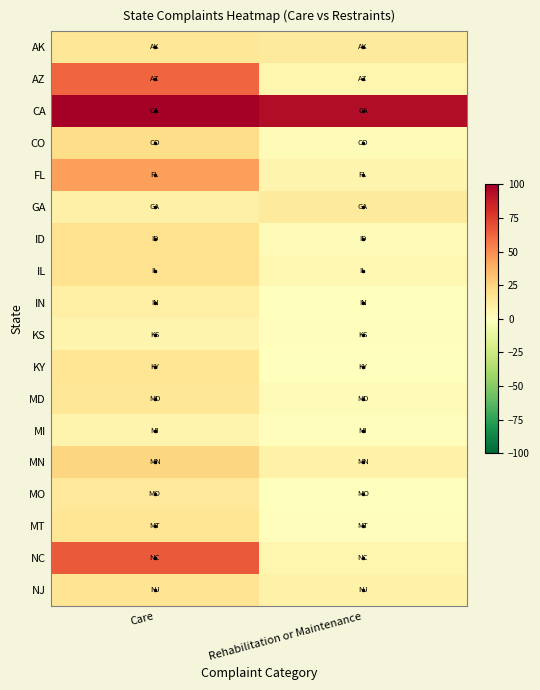

What is the total value across all series at Care?

479